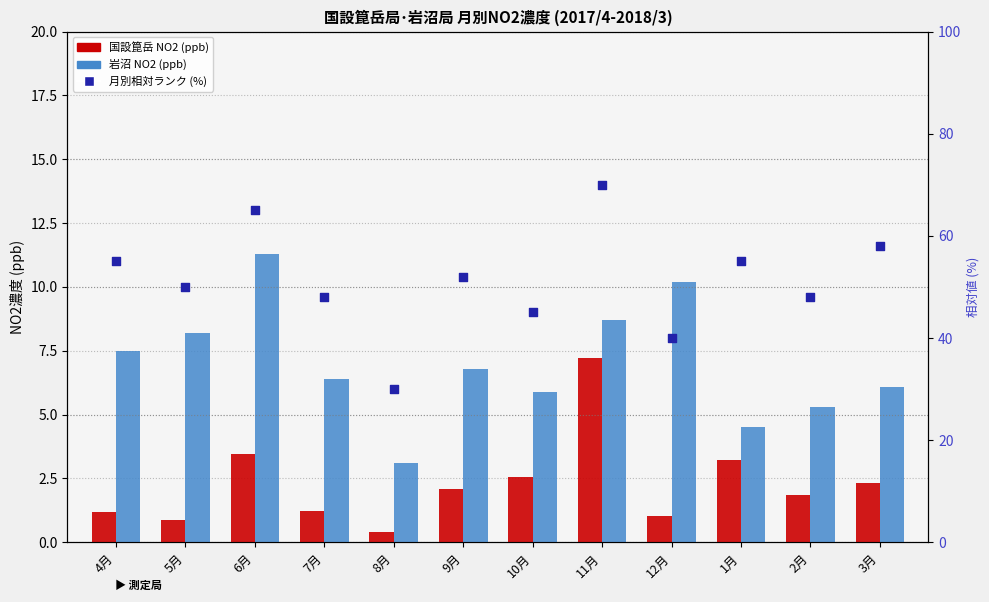

Which series has the widest spread of Y values?

月別相対ランク